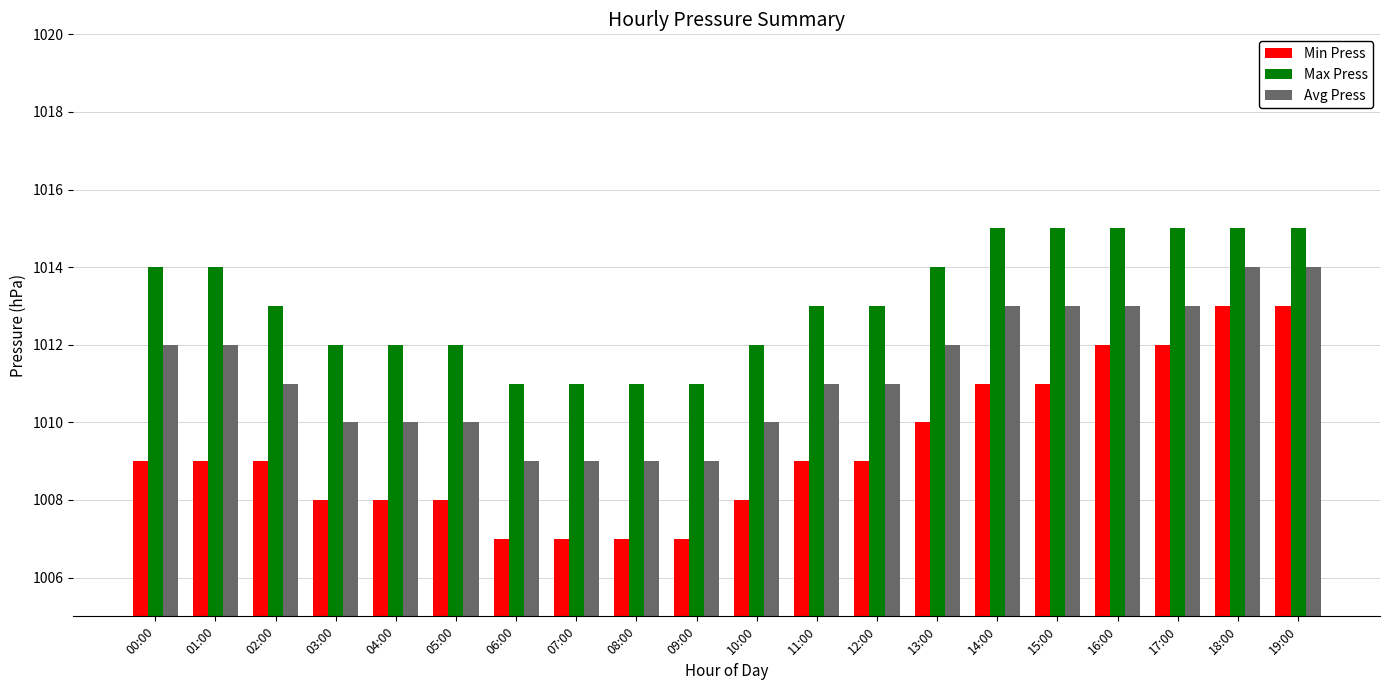

What is the spread (max minus min) of values at 18:00?

2